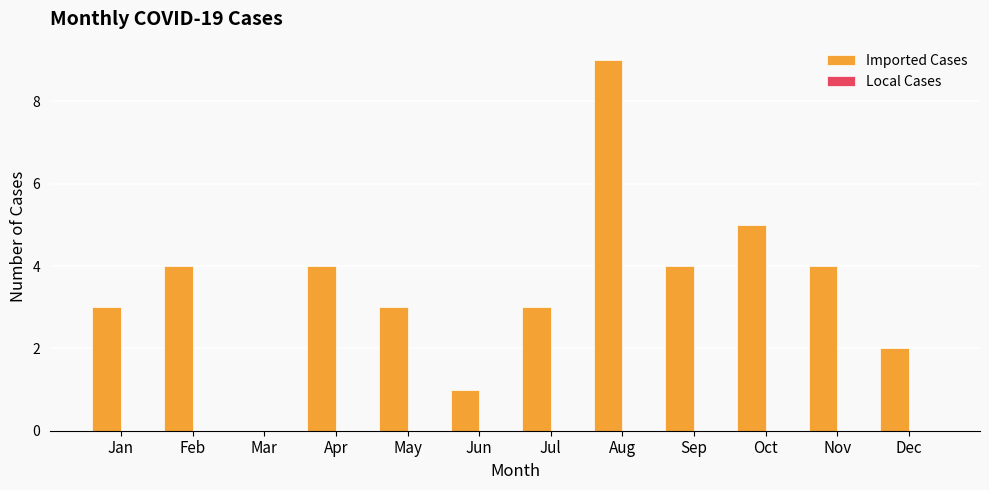

Between Sep and Jan, which is larger?

Sep